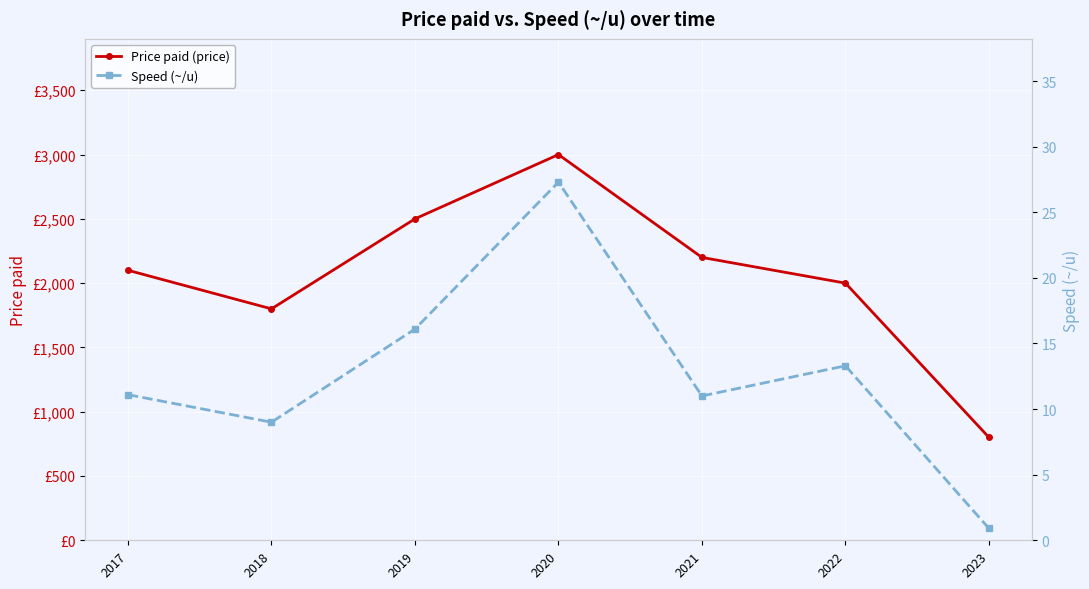

What is the average value of the Speed (~/u) series?

12.7